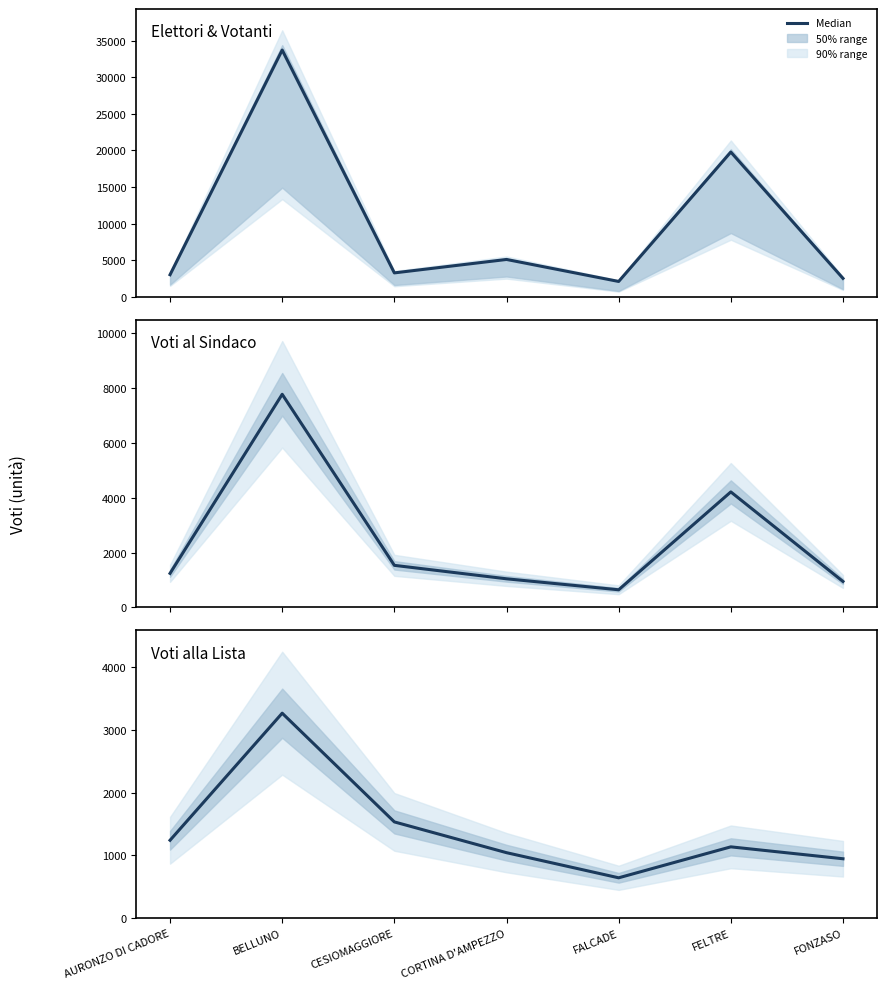

What is the difference between the second highest and minimum values in the Voti alla Lista series?

892